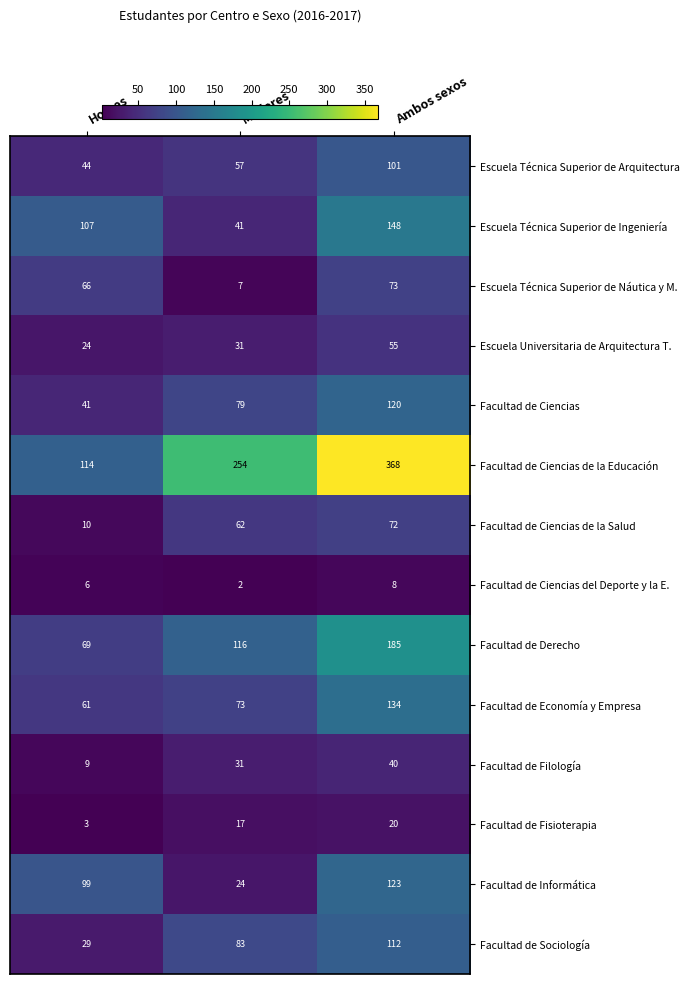

How many distinct data groups are displayed?

14